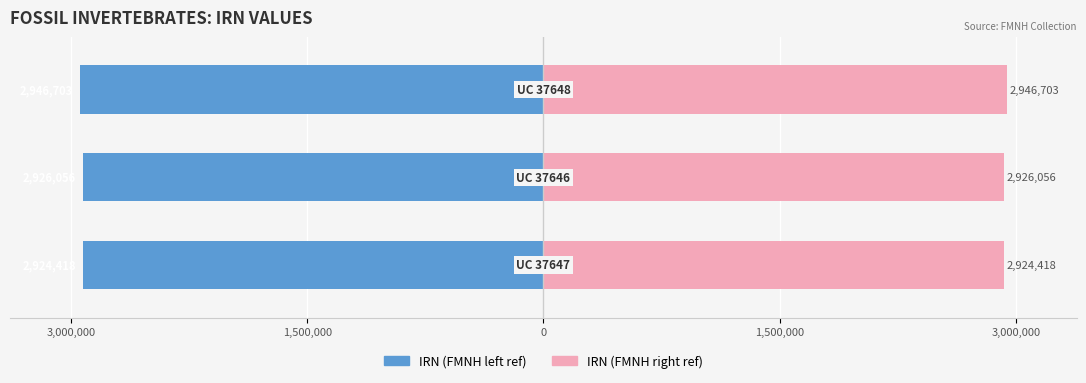

How many groups of bars are there?

3